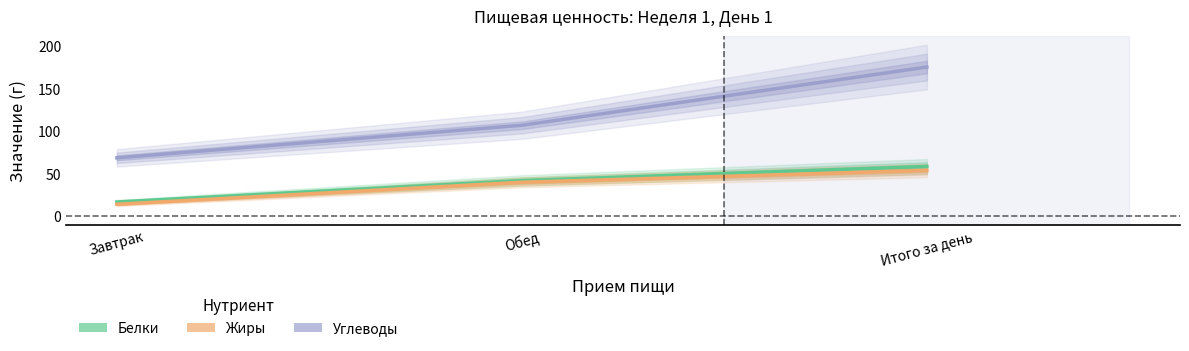

What are all the series names shown in the legend?

Белки, Жиры, Углеводы